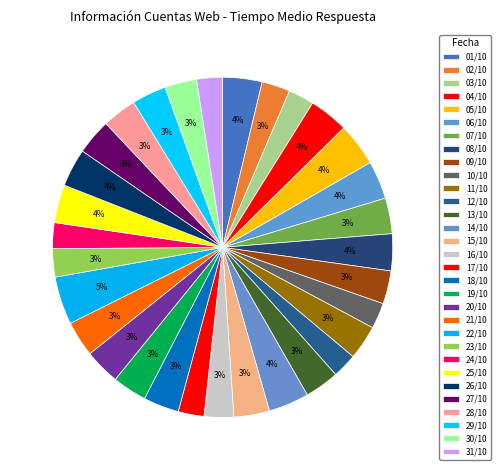

Count the number of slices in the pie.

31